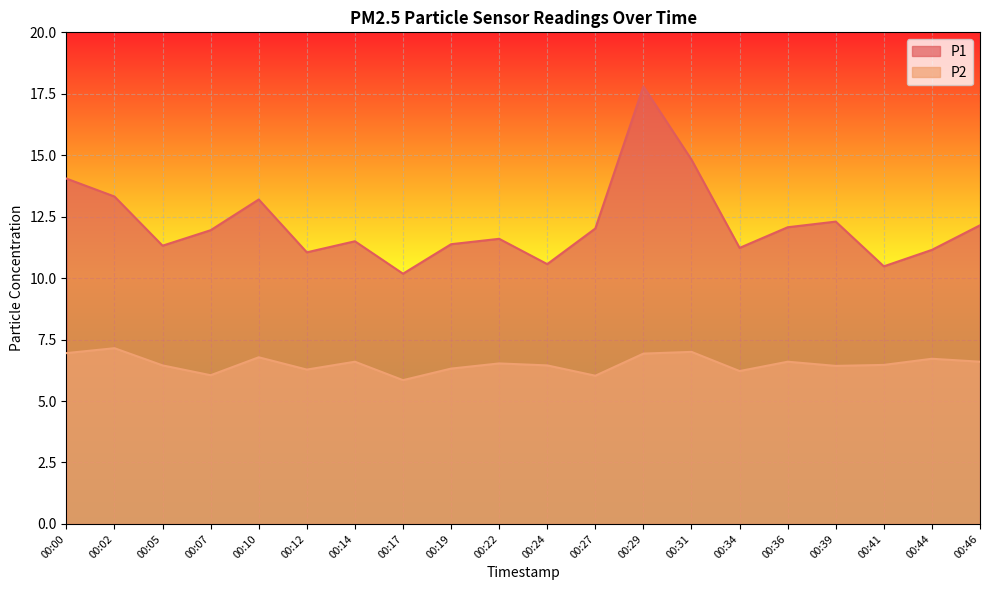

How many lines are shown in the chart?

2